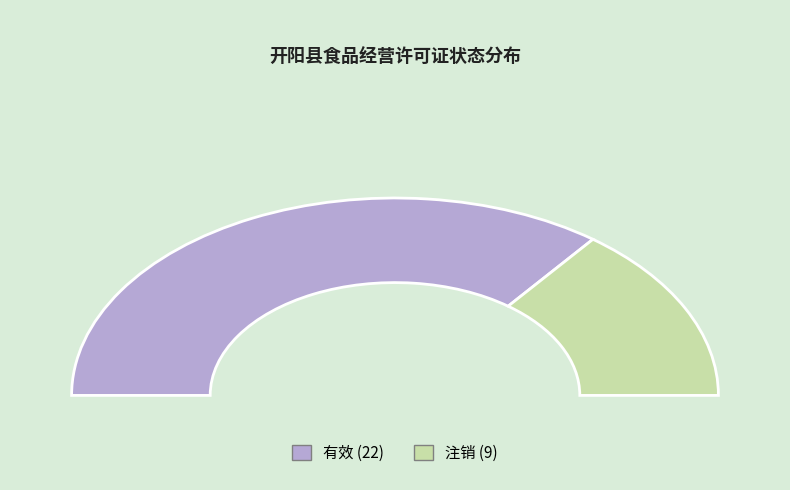

Is 注销 the majority of the pie?

No